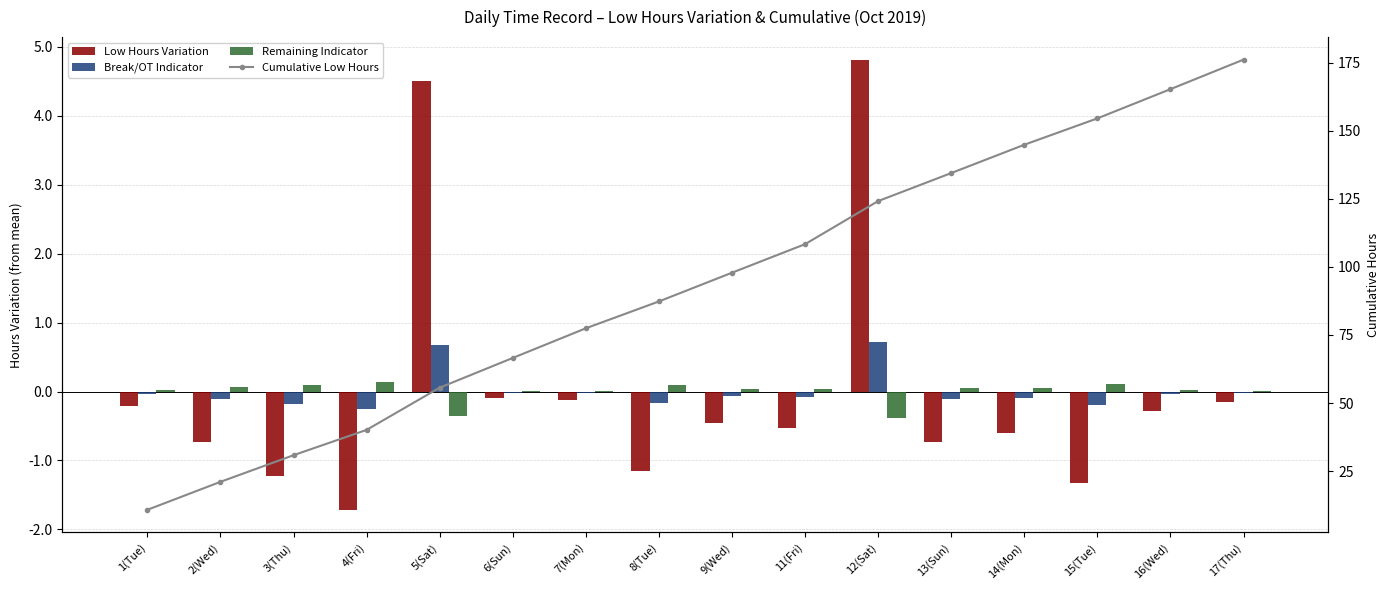

Reading left to right, what are all the values shown in this chart?

Low Hours Variation: -0.2	-0.7	-1.2	-1.7	4.5	-0.1	-0.1	-1.1	-0.5	-0.5	4.8	-0.7	-0.6	-1.3	-0.3	-0.2
Break/OT Indicator: -0.0	-0.1	-0.2	-0.3	0.7	-0.0	-0.0	-0.2	-0.1	-0.1	0.7	-0.1	-0.1	-0.2	-0.0	-0.0
Remaining Indicator: 0.0	0.1	0.1	0.1	-0.4	0.0	0.0	0.1	0.0	0.0	-0.4	0.1	0.0	0.1	0.0	0.0
Cumulative Low Hours: 10.8	21.1	30.8	40.1	55.6	66.5	77.4	87.3	97.8	108.3	124.2	134.4	144.8	154.5	165.2	176.1